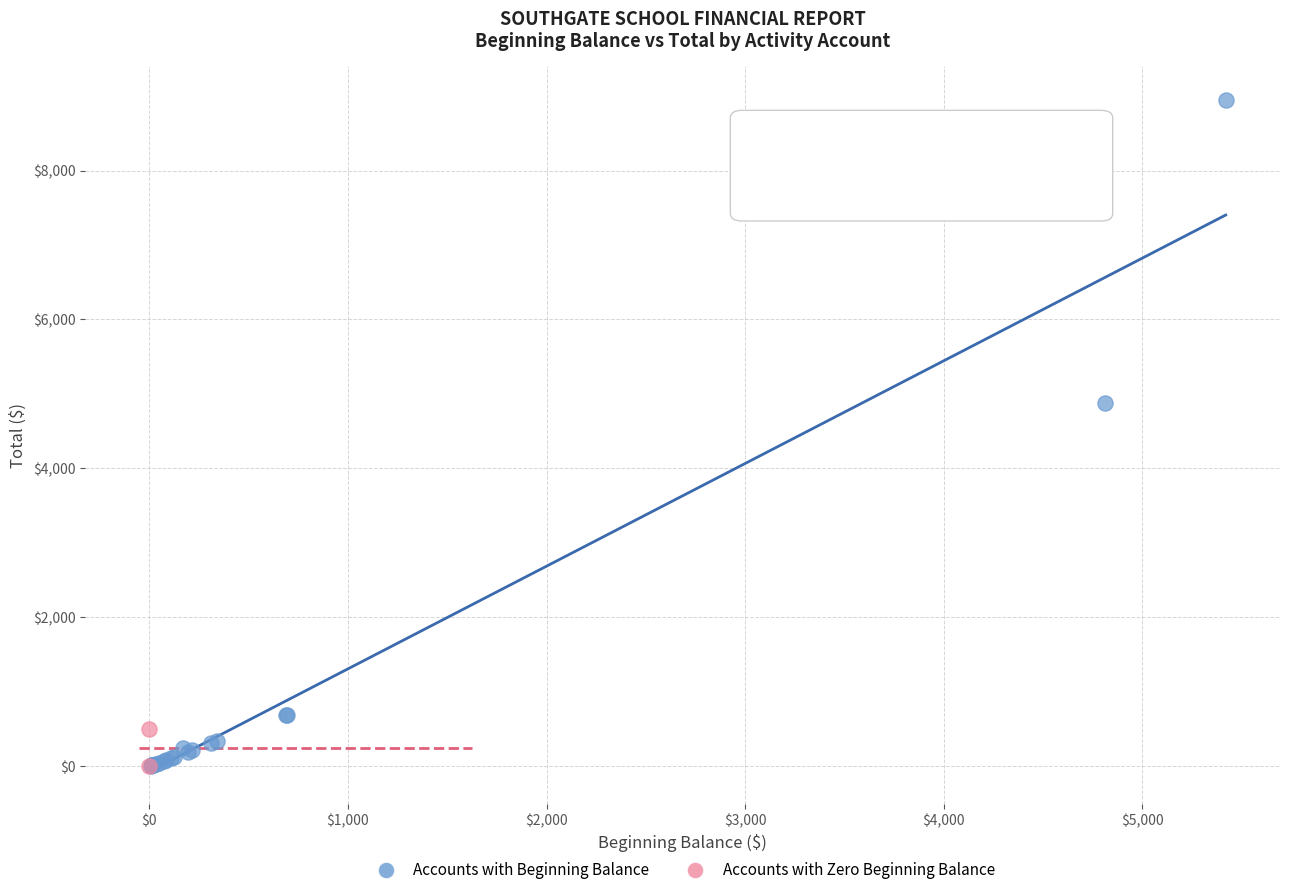

What are all the series names shown in the legend?

Accounts with Beginning Balance, Accounts with Zero Beginning Balance